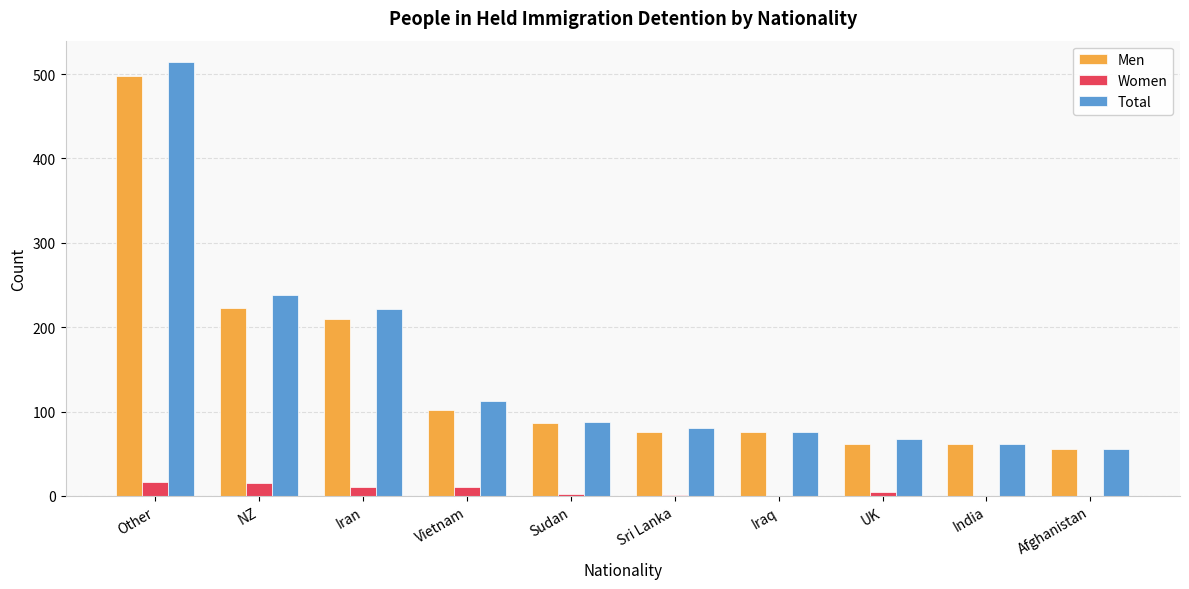

Which series has the largest range (max minus min)?

Total